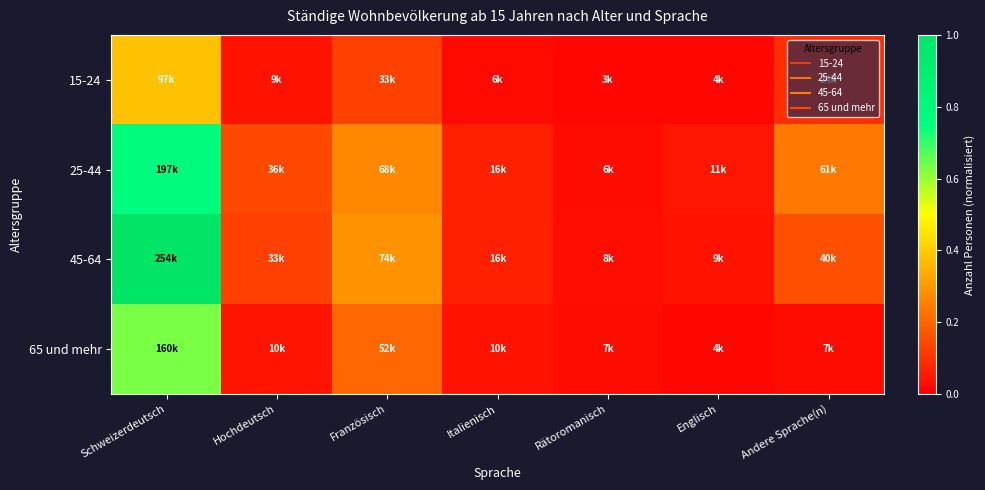

Count the number of categories in the chart.

7